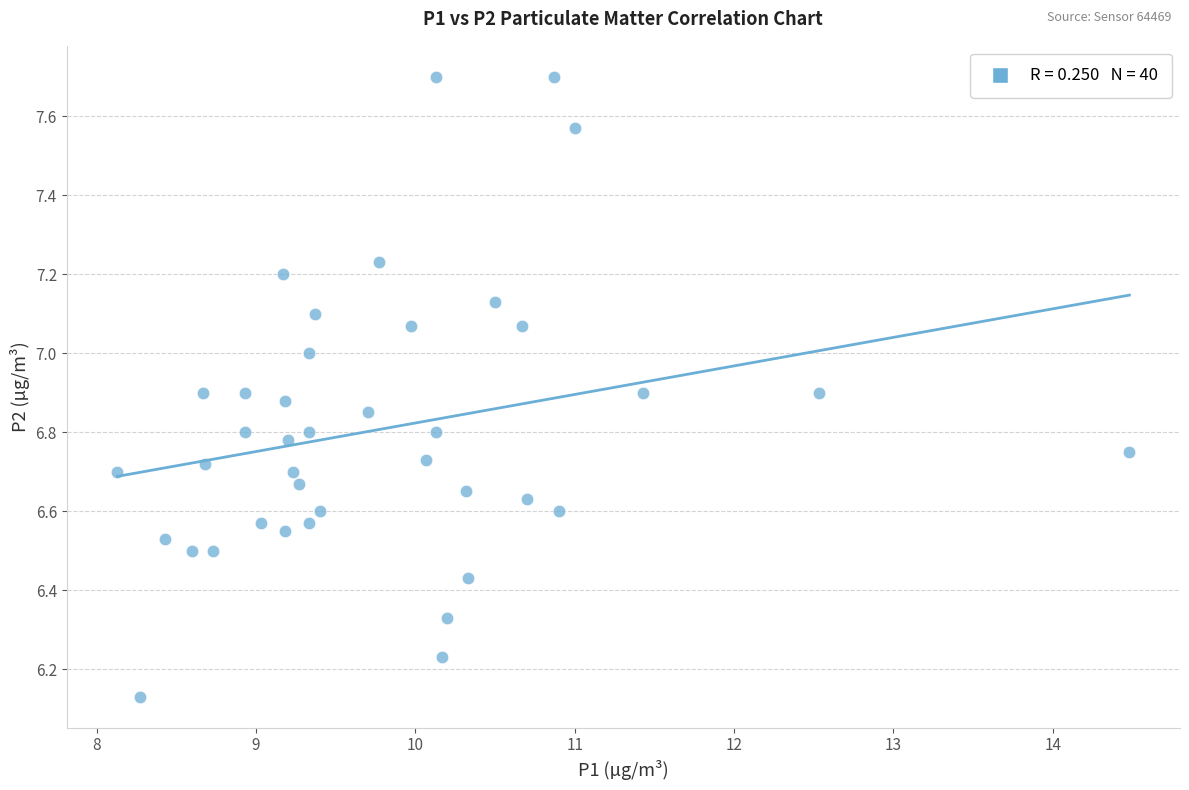

What is the range of Y values (max minus min)?

1.6